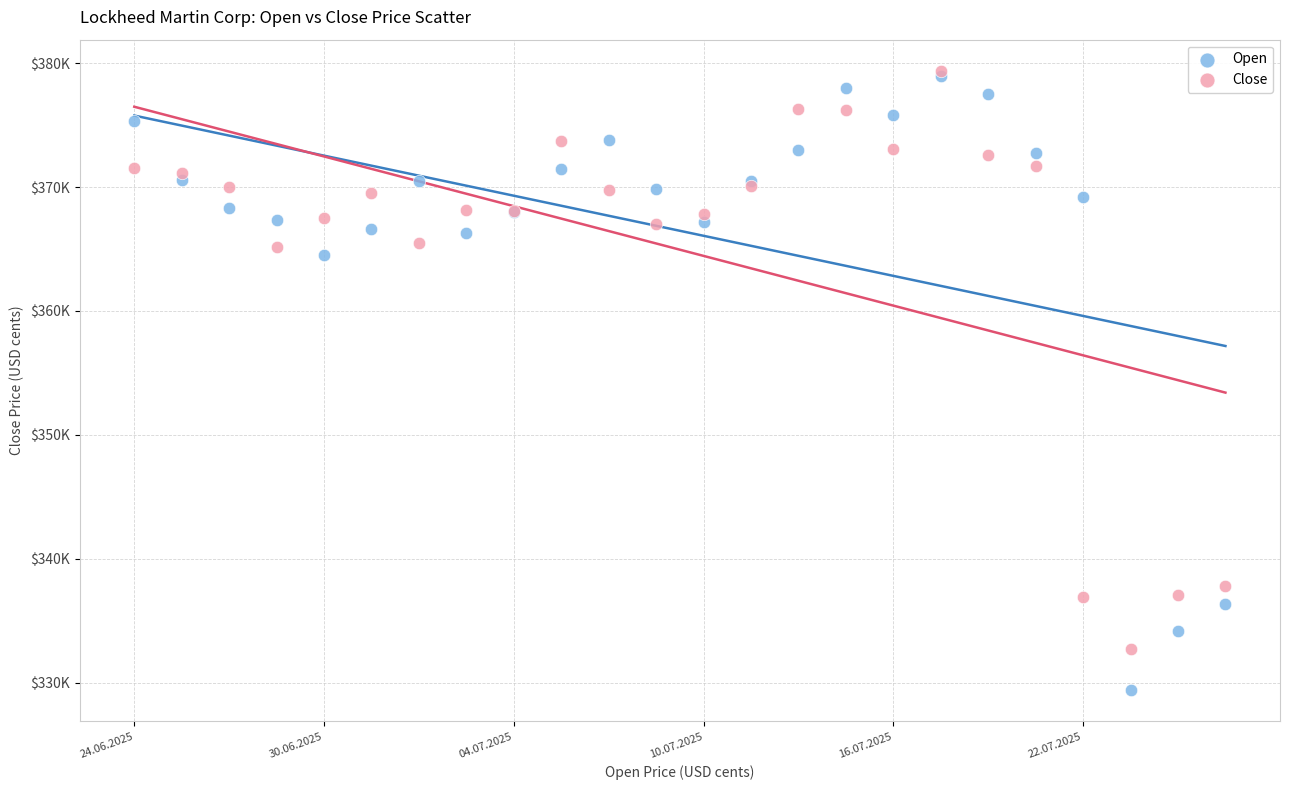

Which series has the largest Y range (max minus min)?

Open